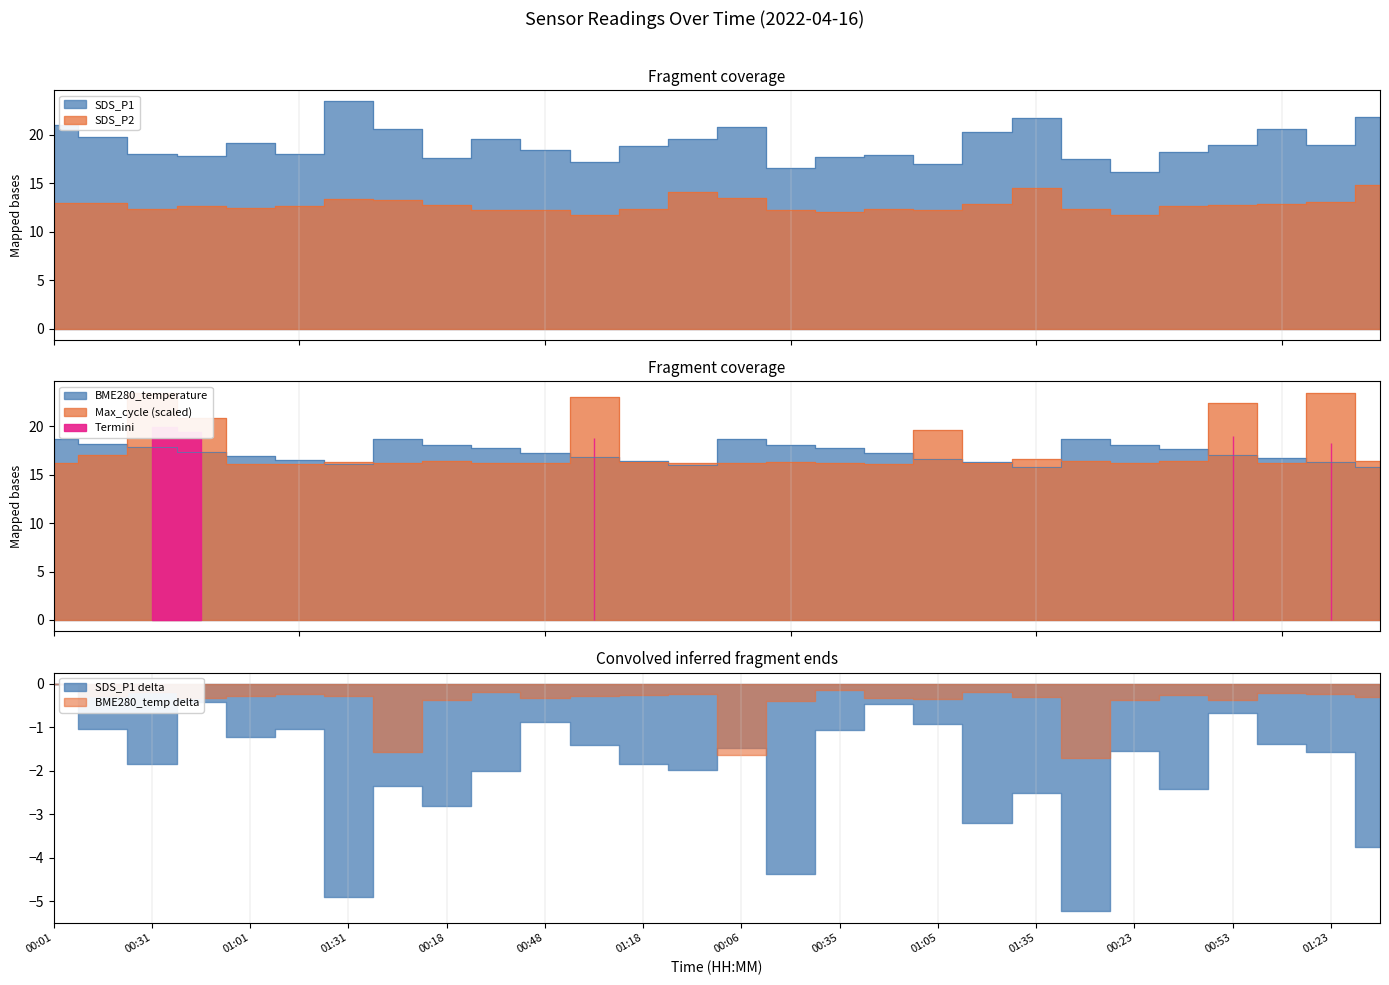

What is the label of the 11th point from the right?

00:50